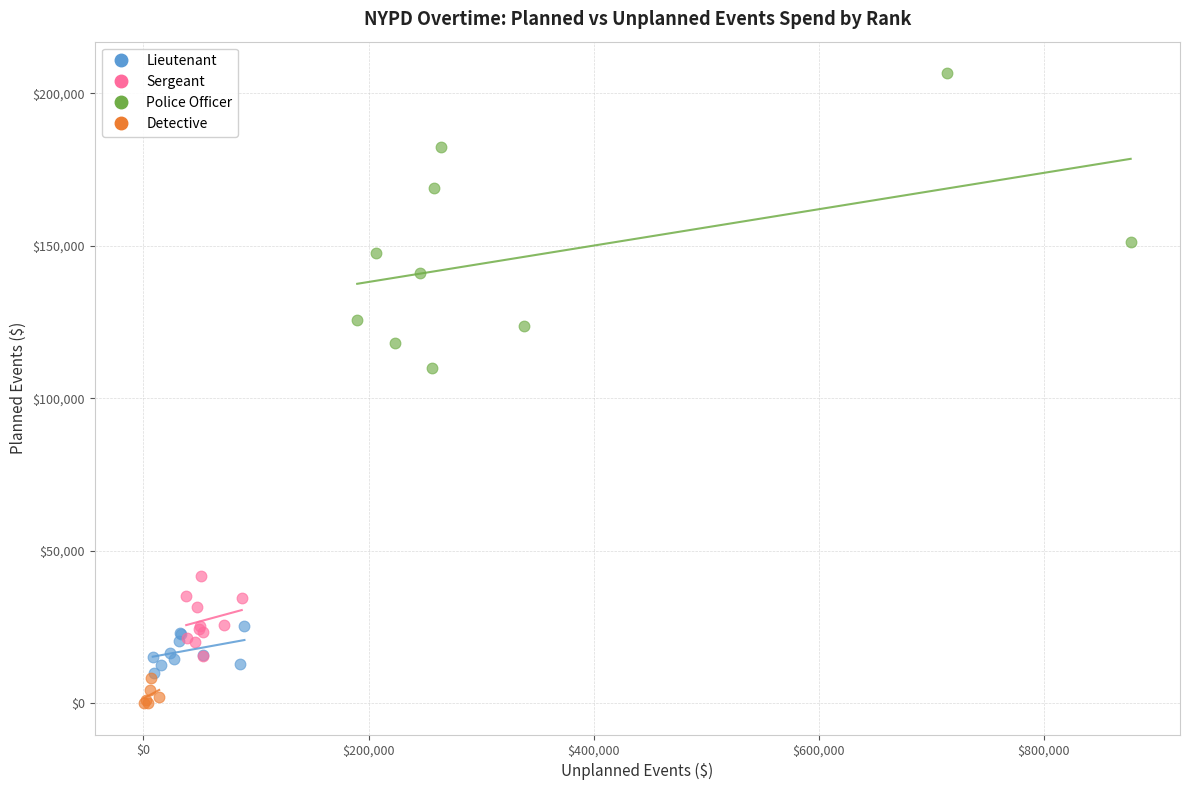

Which series contains the highest Y value?

Police Officer